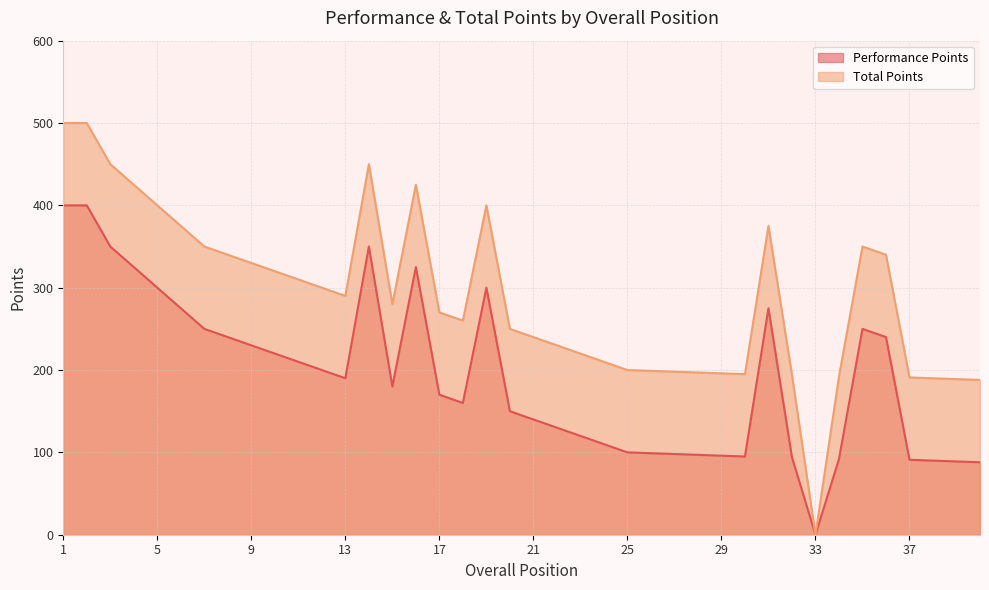

True or false: Performance Points and Total Points intersect in this chart.

False